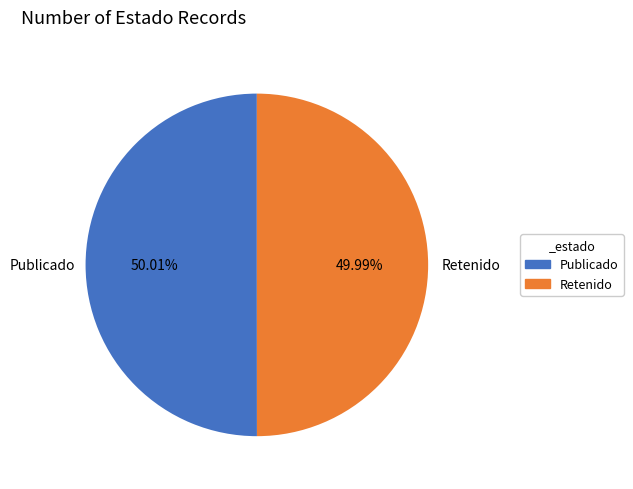

To the nearest percent, what is the average slice percentage?

50%